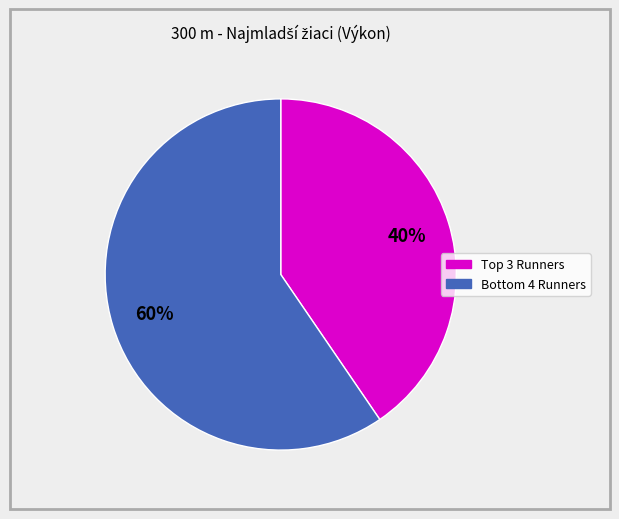

Is there a majority slice in this chart?

Yes